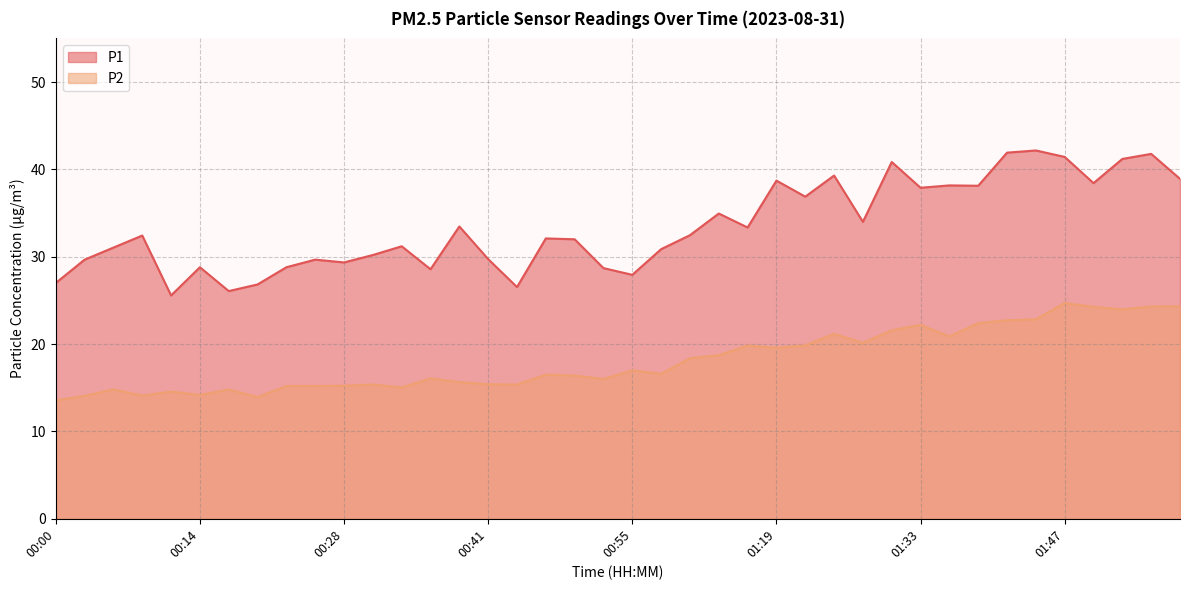

Reading right to left, list all the values displayed in this chart.

P1: 38.9	41.8	41.2	38.4	41.4	42.2	41.9	38.1	38.2	37.9	40.9	34.0	39.3	36.9	38.7	33.4	35.0	32.5	30.9	27.9	28.7	32.0	32.1	26.5	29.7	33.5	28.6	31.2	30.2	29.4	29.7	28.8	26.8	26.1	28.8	25.6	32.4	31.1	29.7	27.0
P2: 24.3	24.3	24.0	24.3	24.7	22.8	22.7	22.4	20.9	22.2	21.6	20.1	21.2	19.9	19.6	19.8	18.7	18.4	16.6	17.0	16.0	16.4	16.5	15.4	15.4	15.7	16.1	15.0	15.4	15.2	15.2	15.2	13.9	14.8	14.2	14.6	14.1	14.8	14.1	13.6